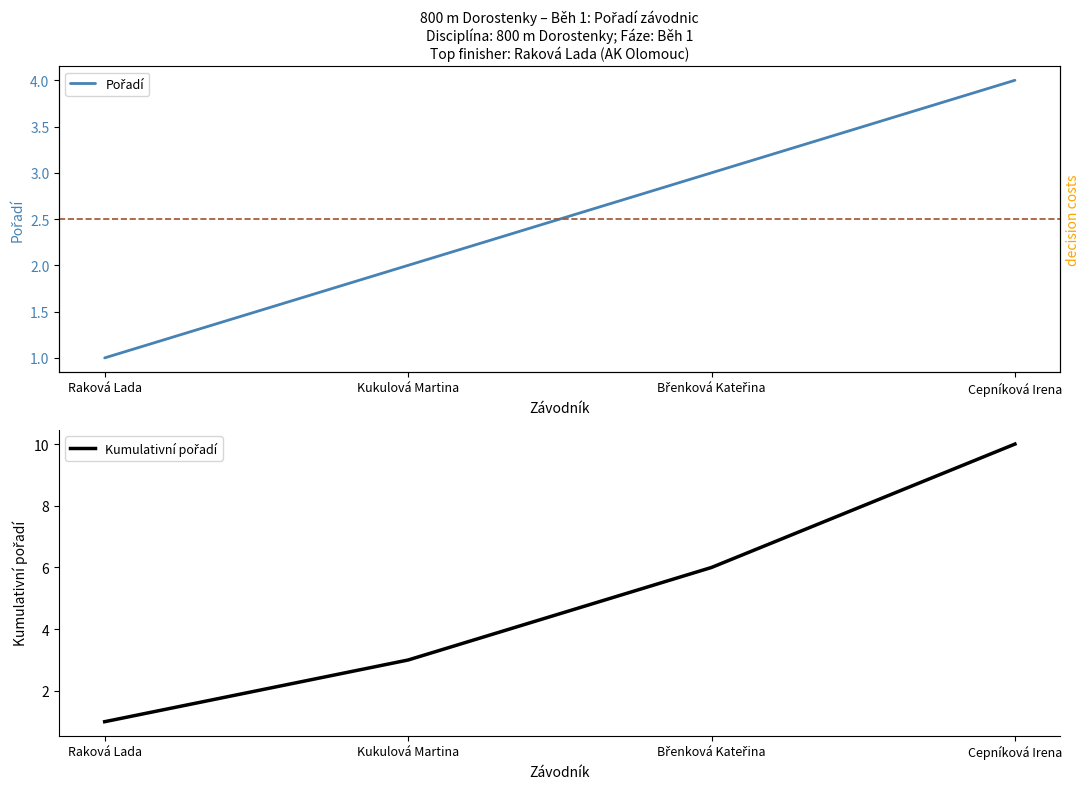

What is the maximum value for Kumulativní pořadí?

10